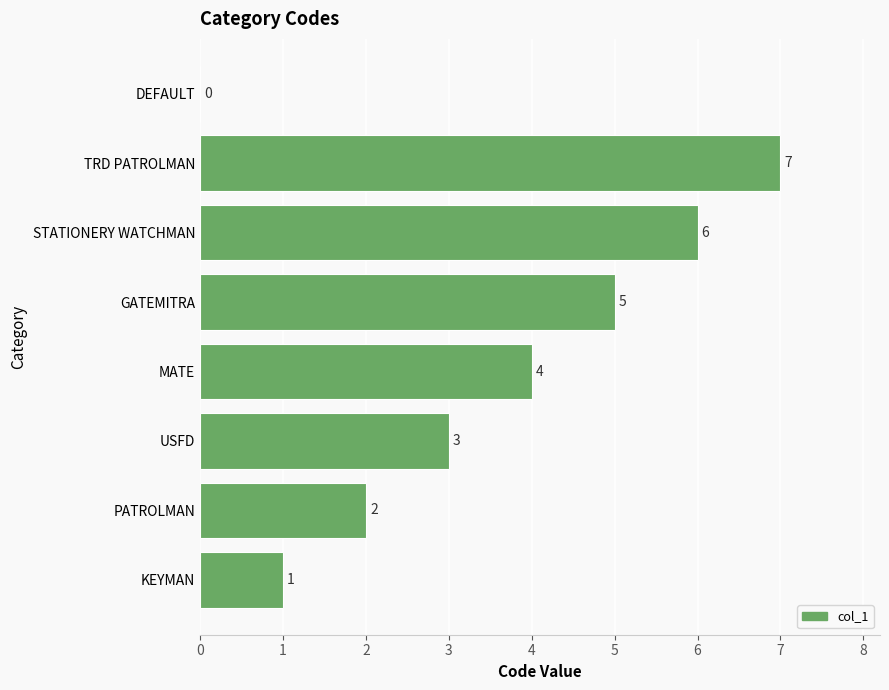

The value at DEFAULT is 0. True or false?

True